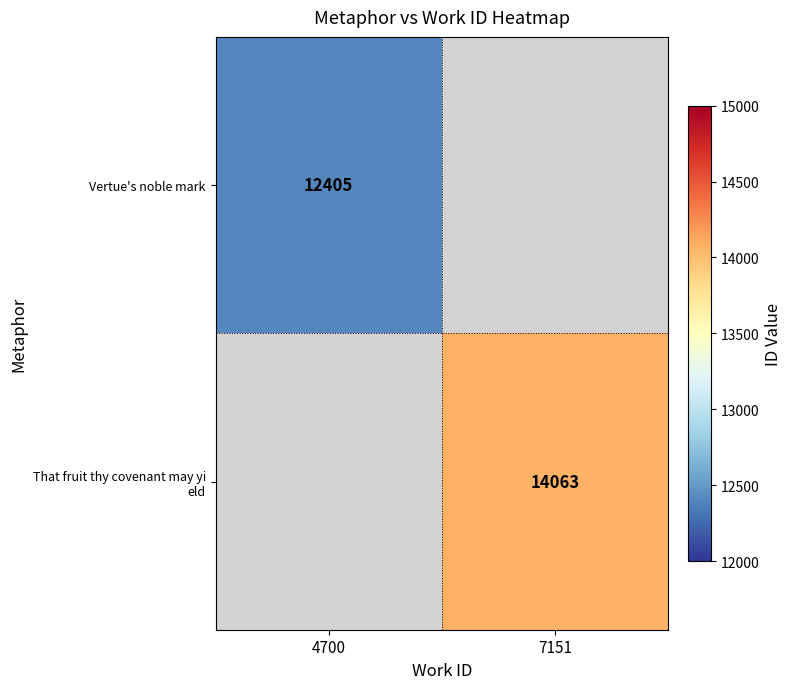

At how many categories does at least one series exceed 12787?

1